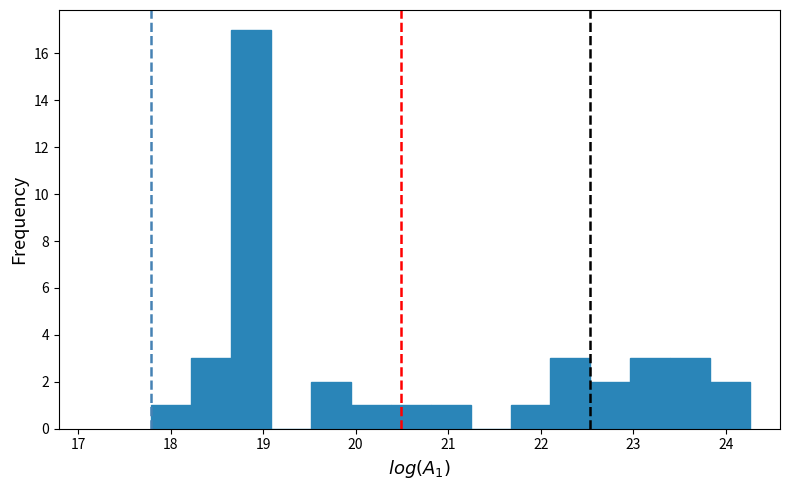

How tall is the bar that spans 23.4 to 23.8 on the x-axis? Neither the bar edges nor the heights are printed on the chart, so give them approximately, as read against the axes.

3